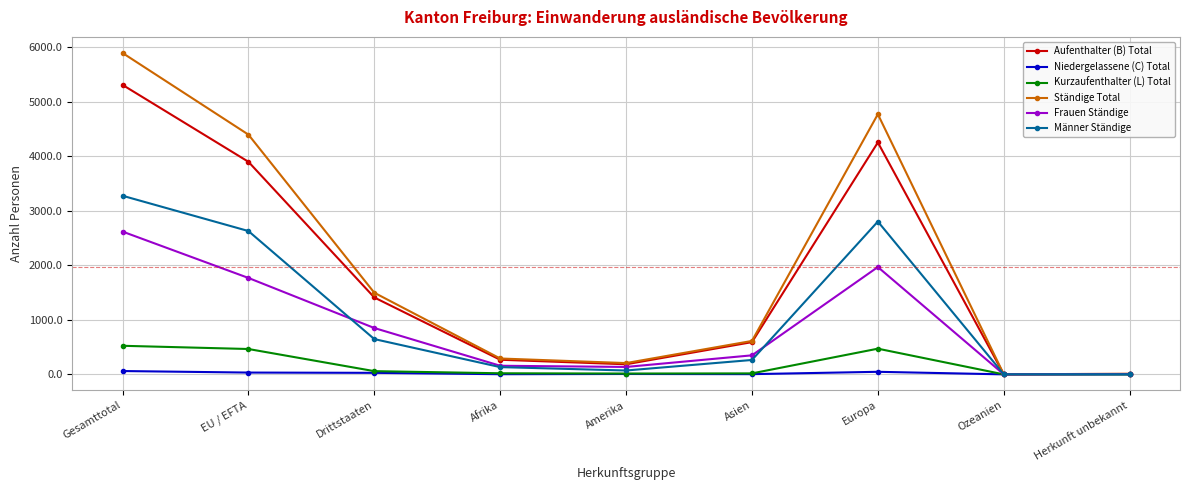

What are all the series names shown in the legend?

Aufenthalter (B) Total, Niedergelassene (C) Total, Kurzaufenthalter (L) Total, Ständige Total, Frauen Ständige, Männer Ständige